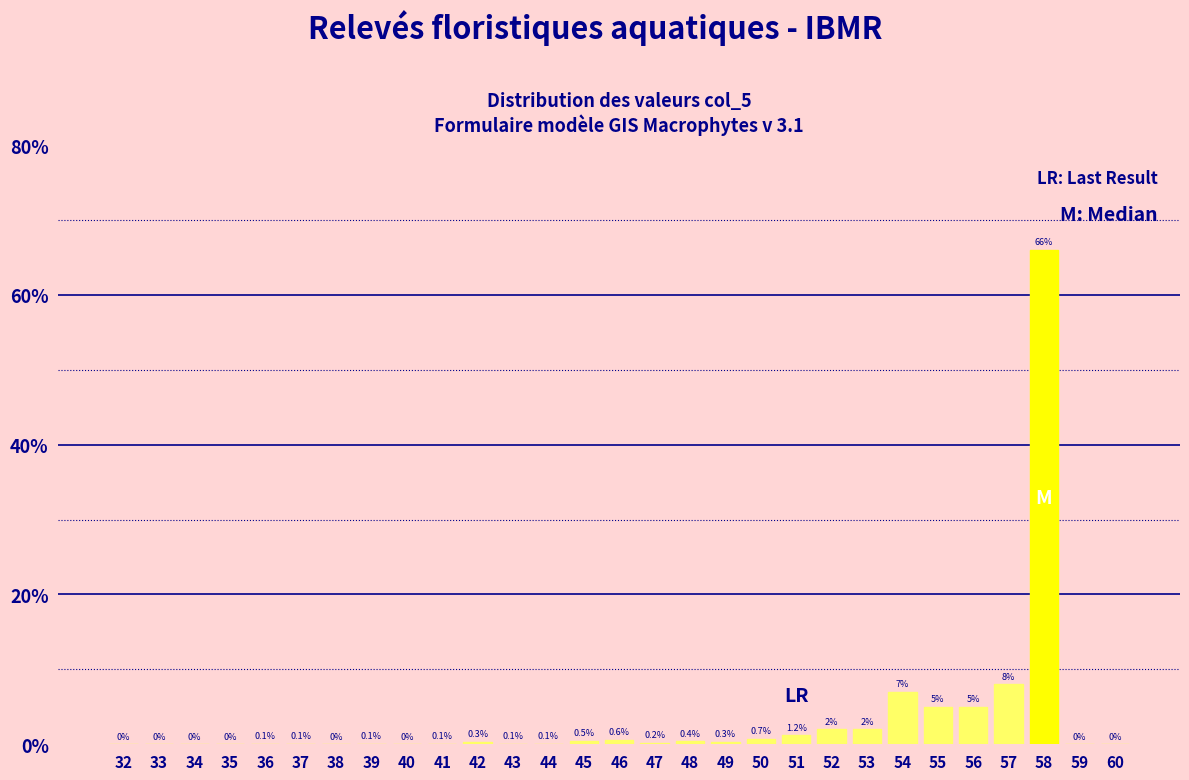

Reading right to left, list all the values displayed in this chart.

60=0.0	59=0.0	58=66.0	57=8.0	56=5.0	55=5.0	54=7.0	53=2.0	52=2.0	51=1.2	50=0.7	49=0.3	48=0.4	47=0.2	46=0.6	45=0.5	44=0.1	43=0.1	42=0.3	41=0.1	40=0.0	39=0.1	38=0.0	37=0.1	36=0.1	35=0.0	34=0.0	33=0.0	32=0.0